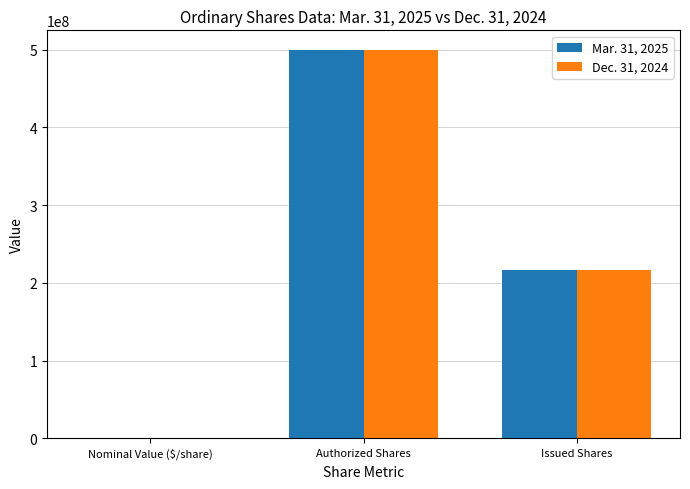

What is the sum of the Dec. 31, 2024 values at Issued Shares and Authorized Shares?

716000000.0